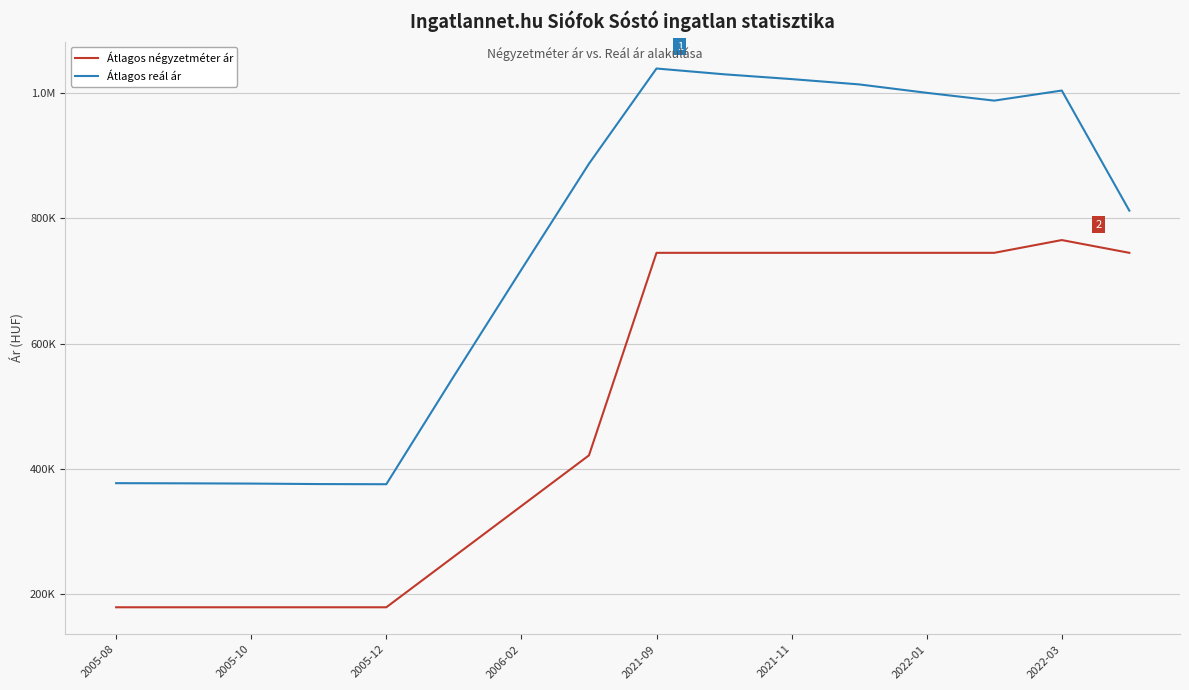

Does the chart have visible grid lines?

Yes